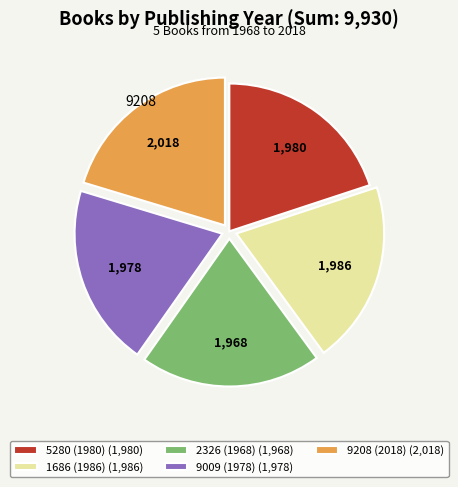

Do 5280 (1980) (1,980) and 9009 (1978) (1,978) together represent more than half of the pie?

No